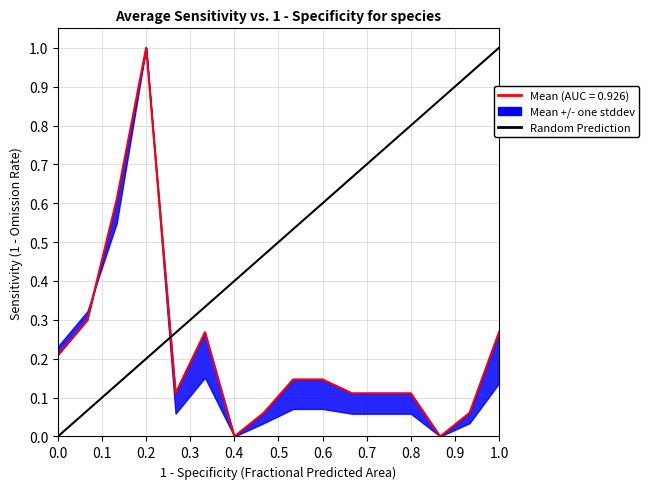

The chart shows a value of 1 at 1.0. True or false?

False